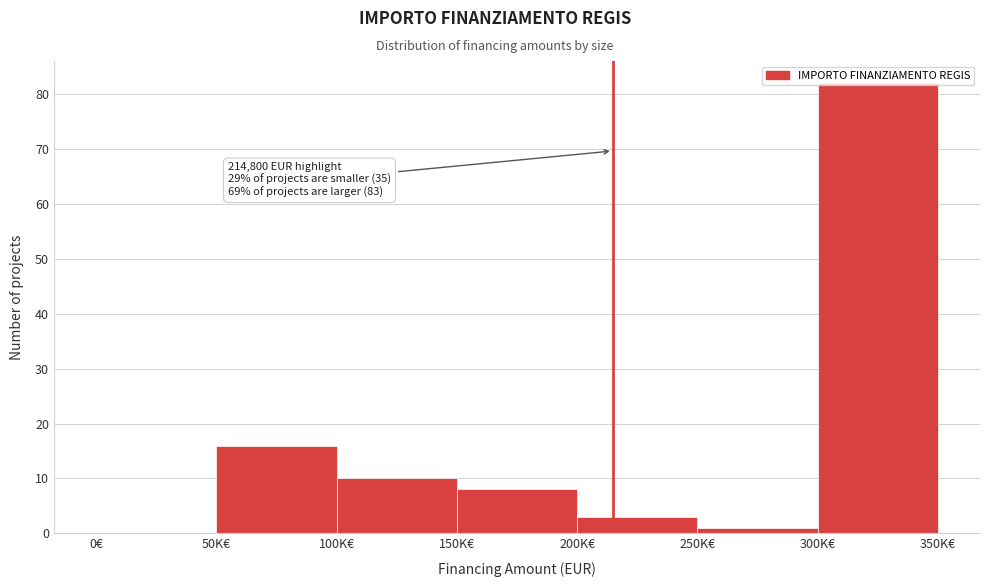

Which category has the highest value across all series?

300K€